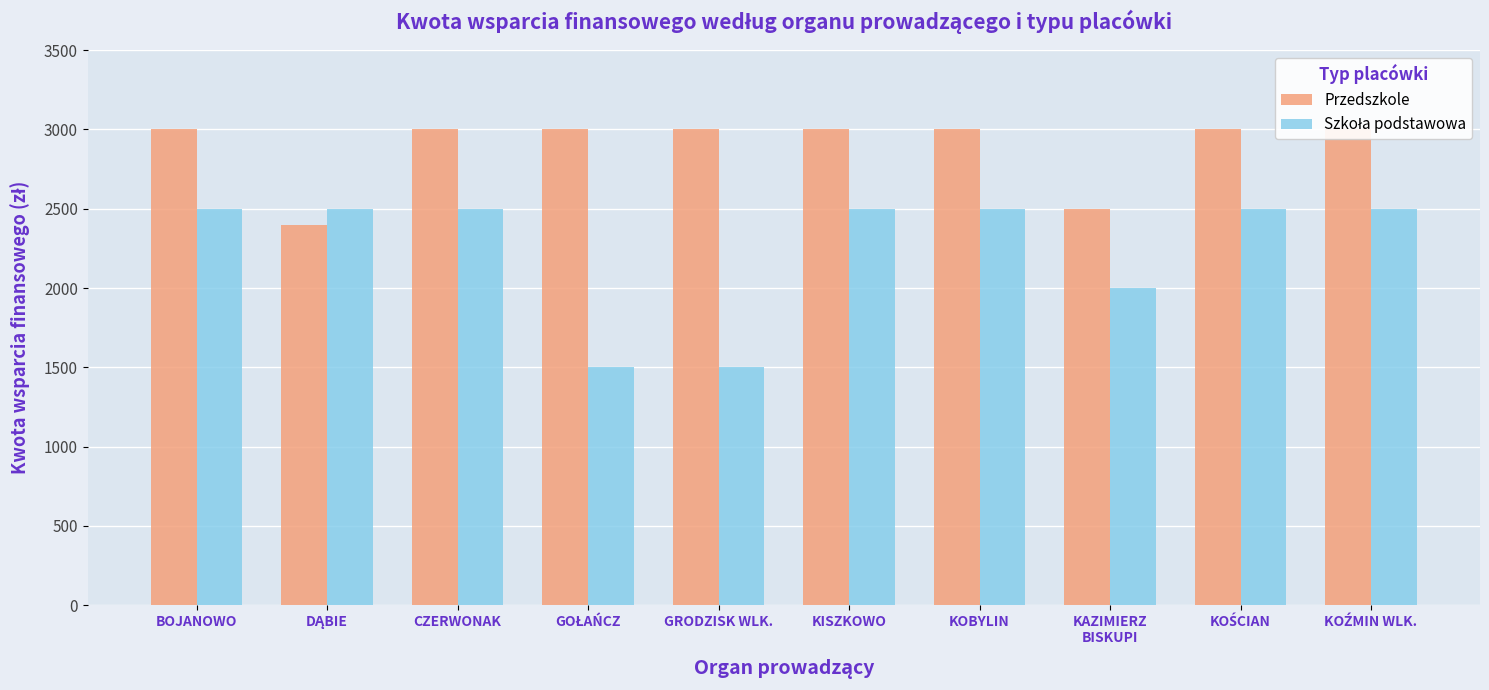

What is the lowest value of the Szkoła podstawowa series?

1500